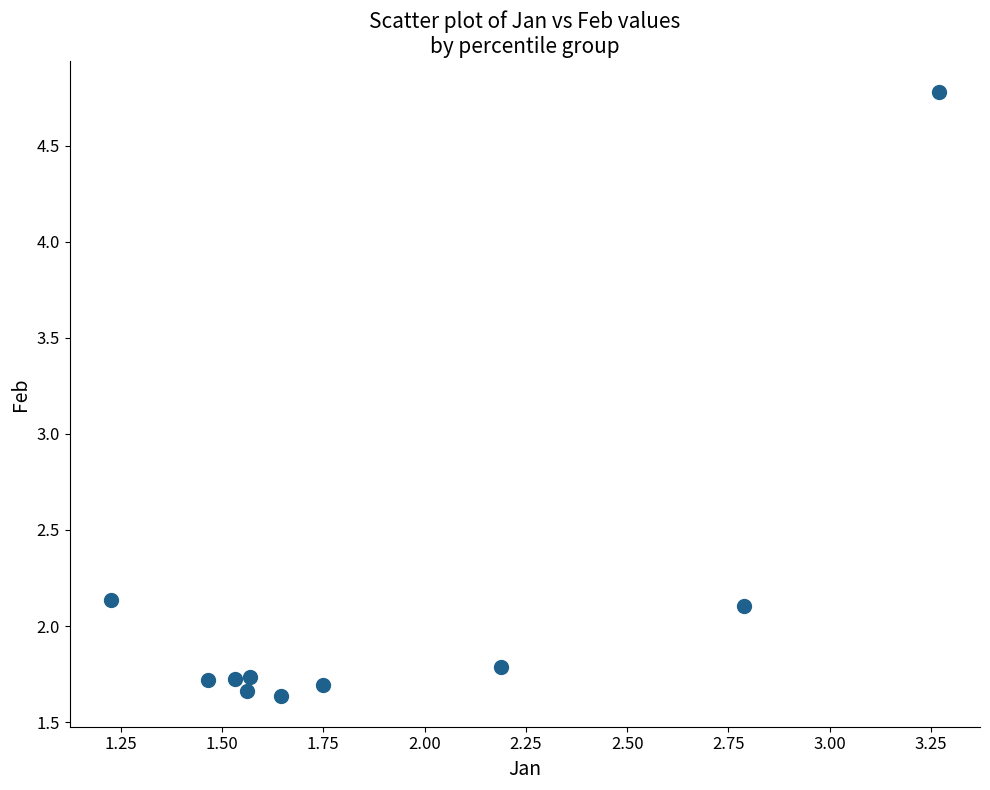

What is the average Y value?

2.1